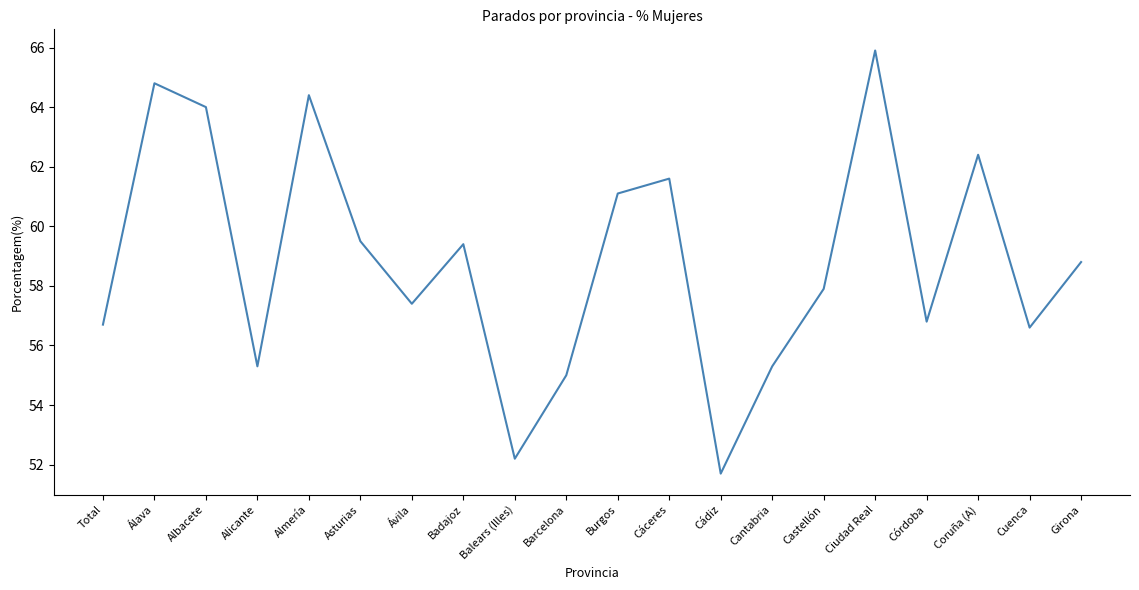

What is the ratio of the value at Cáceres to the value at Albacete?

1.0